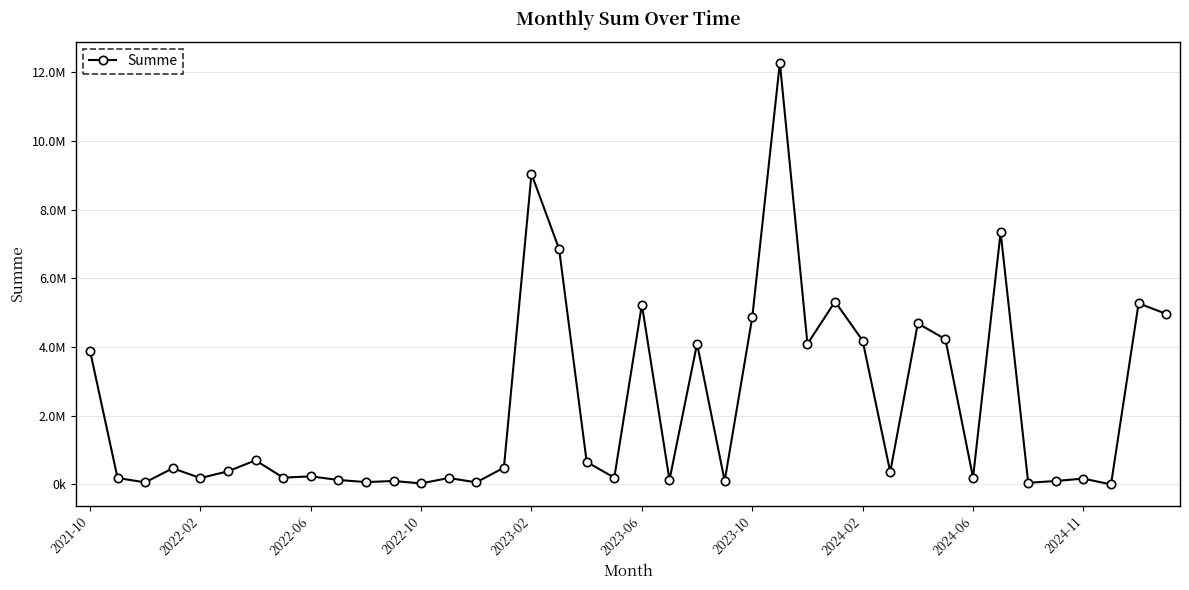

Does the chart have visible grid lines?

Yes